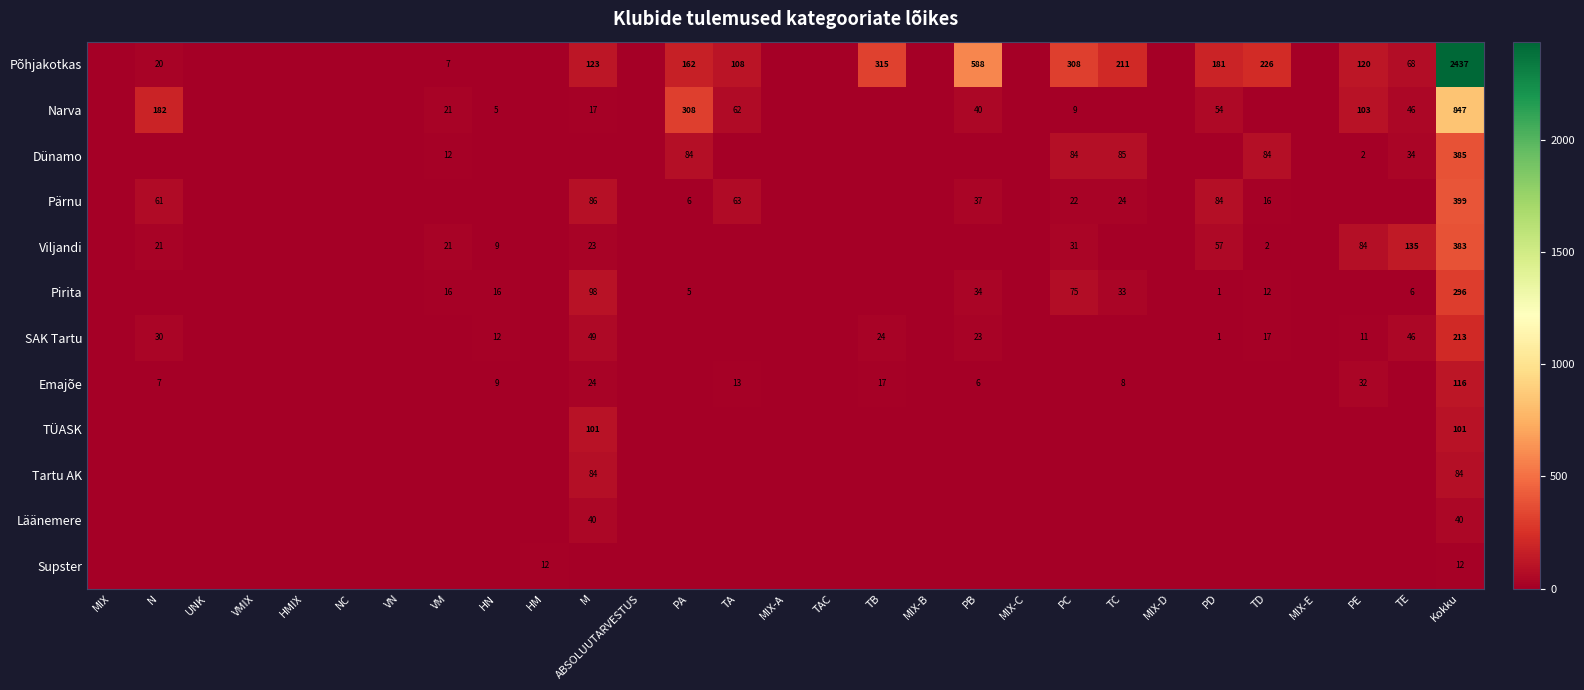

True or false: Emajõe has a value of 46 at PE.

False